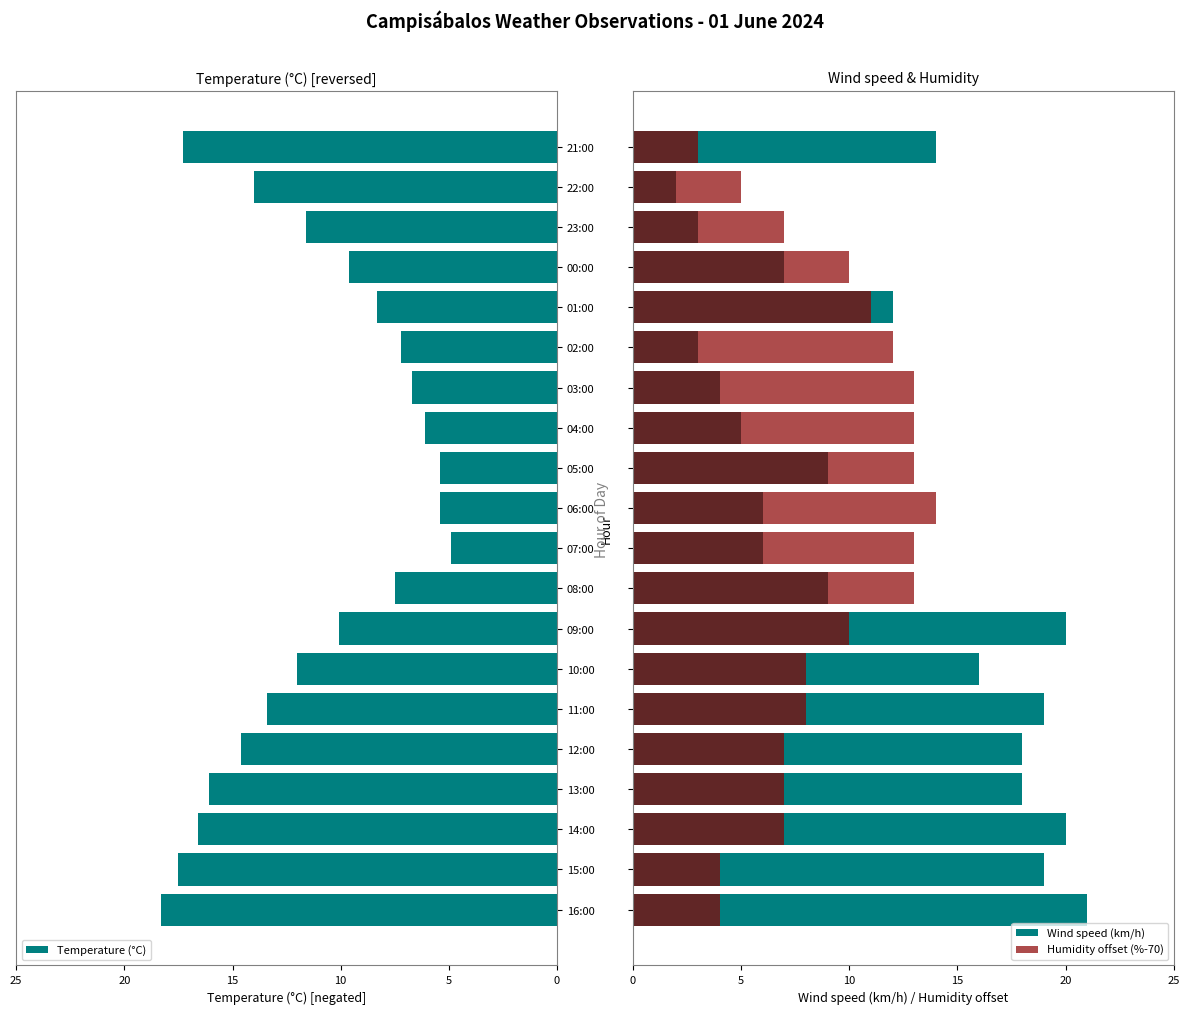

Is it true that Wind speed (km/h) equals 1.8 at 06:00?

False